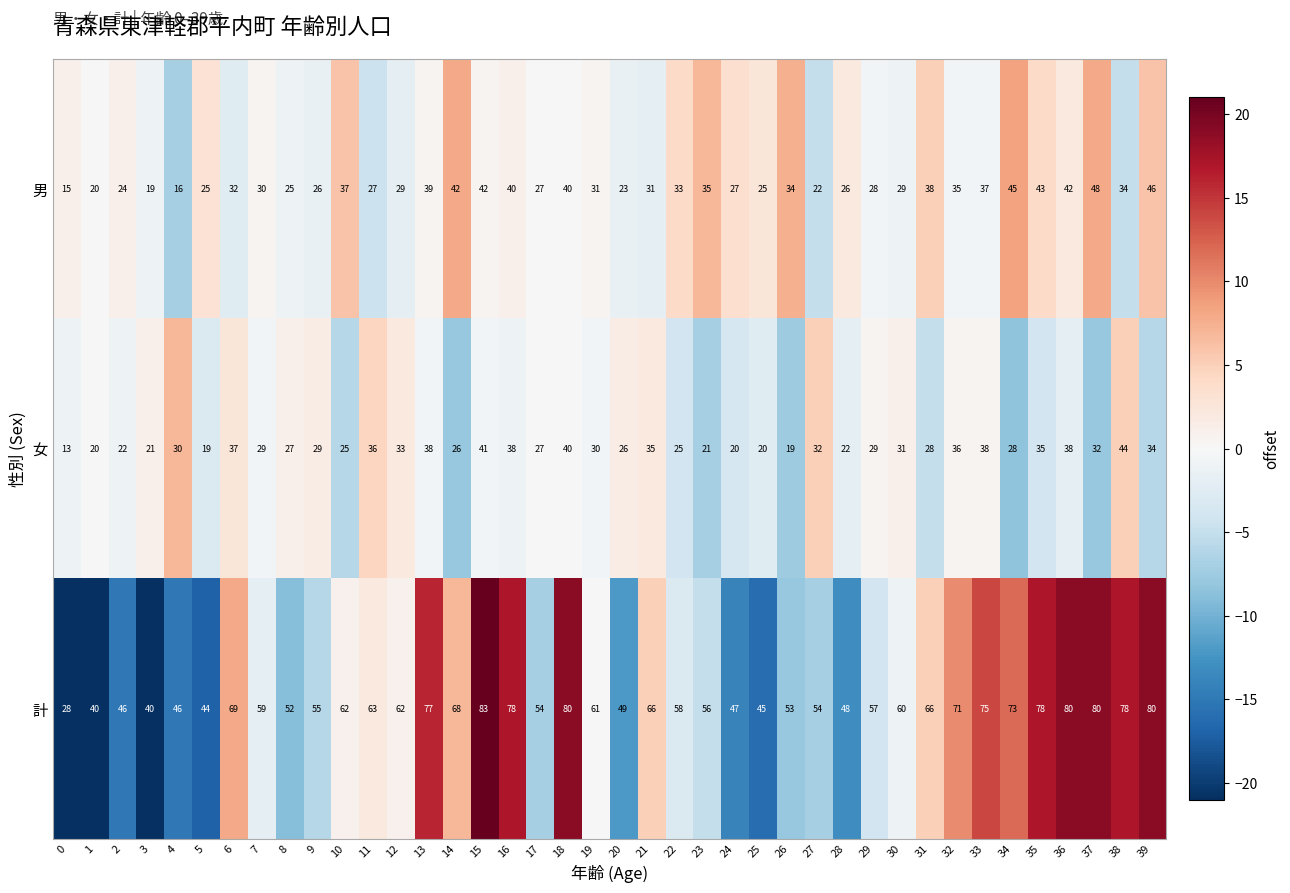

What is the average value of the 男 series?

32